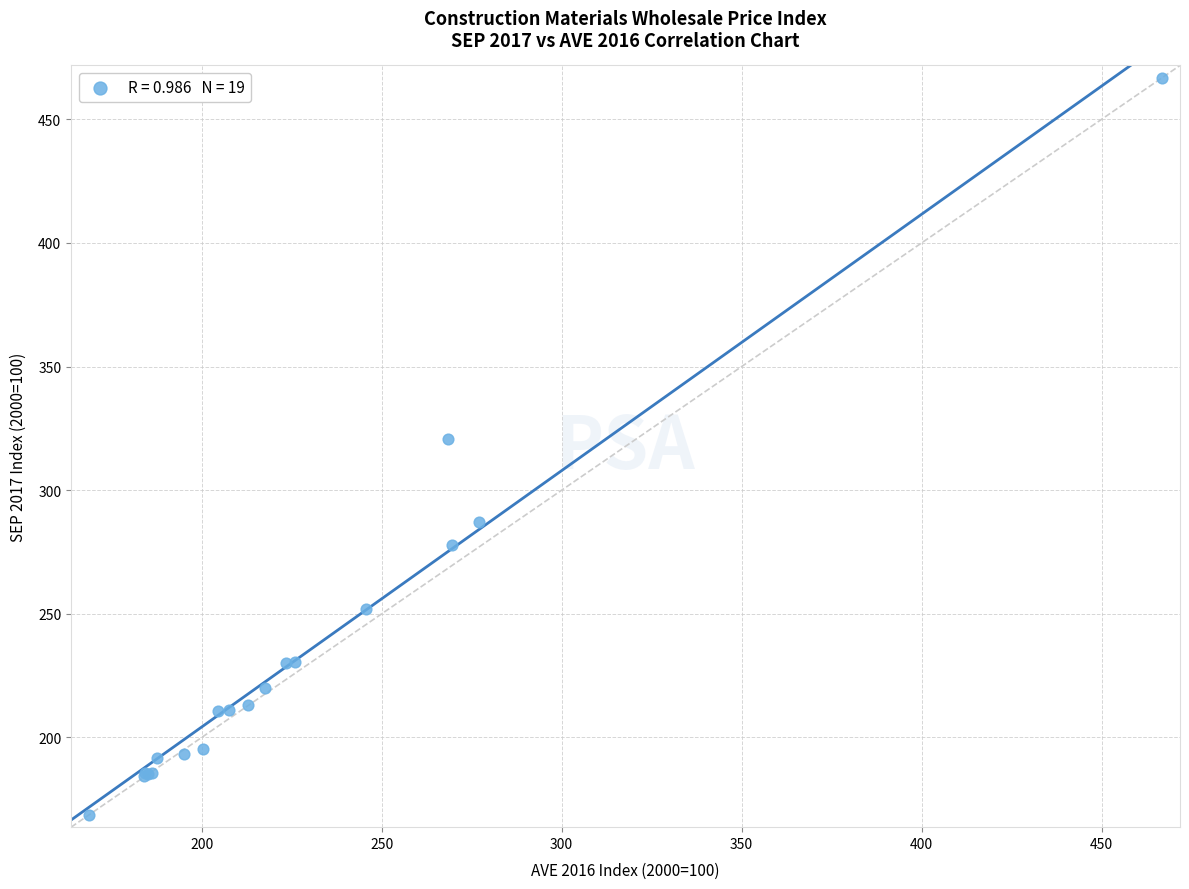

What Y value in the scatter plot is closest to 317?

320.6